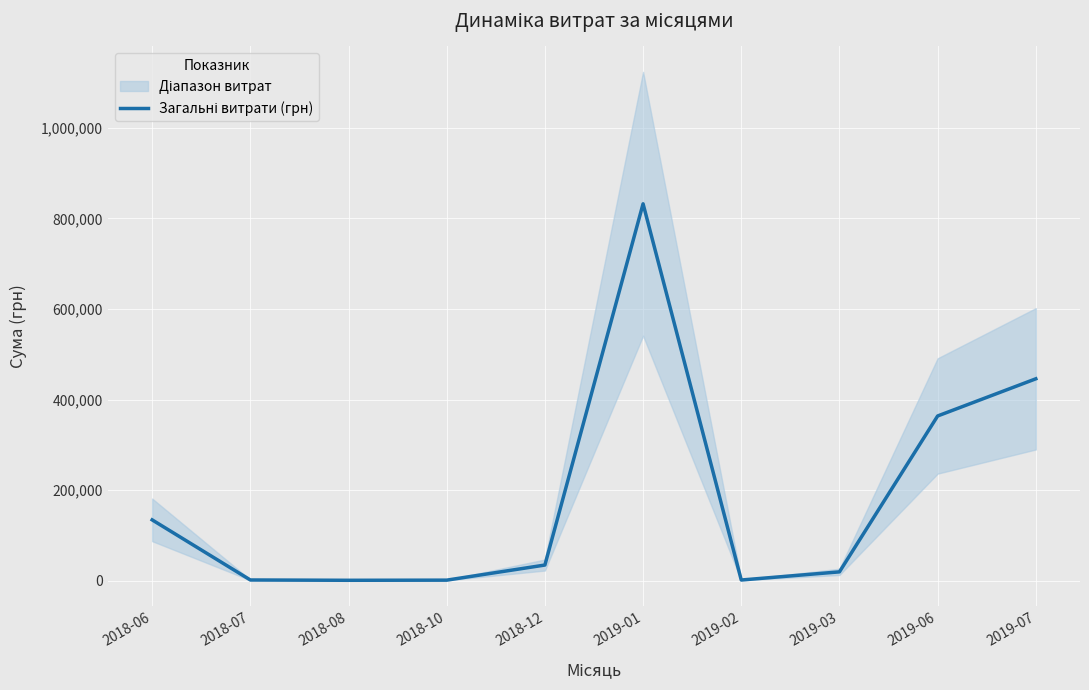

What is the change in value from 2018-08 to 2019-01?

+831170.6